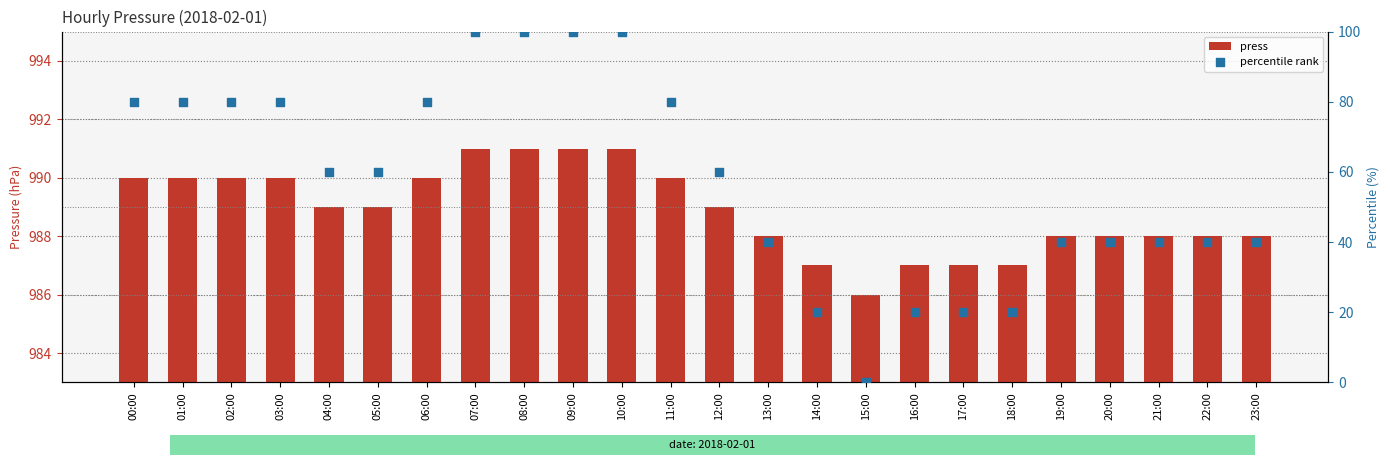

Which series has the widest spread of Y values?

percentile rank